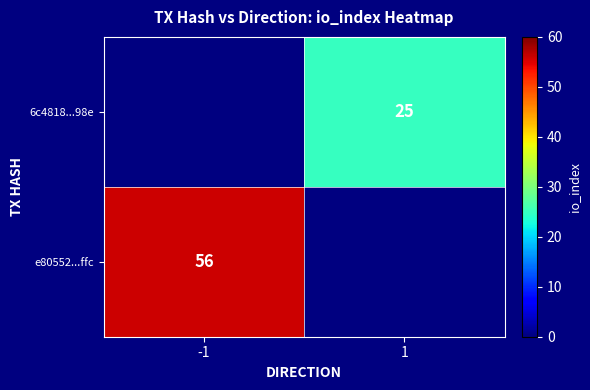

At how many categories does at least one series exceed 51?

1